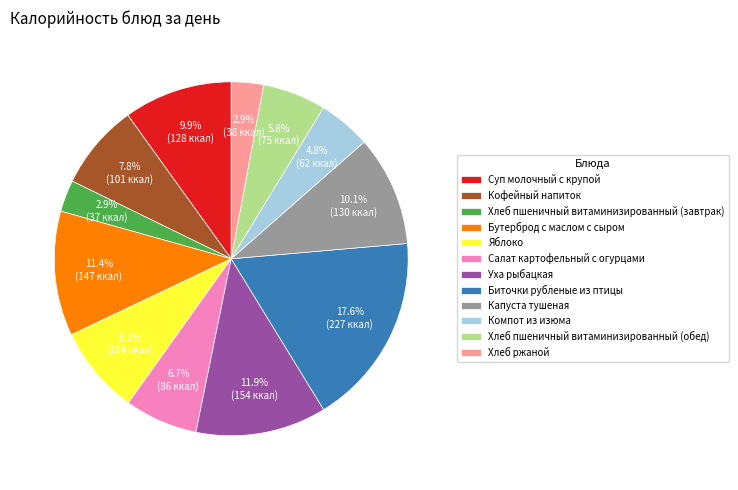

True or false: Суп молочный с крупой accounts for 1% of the total.

False